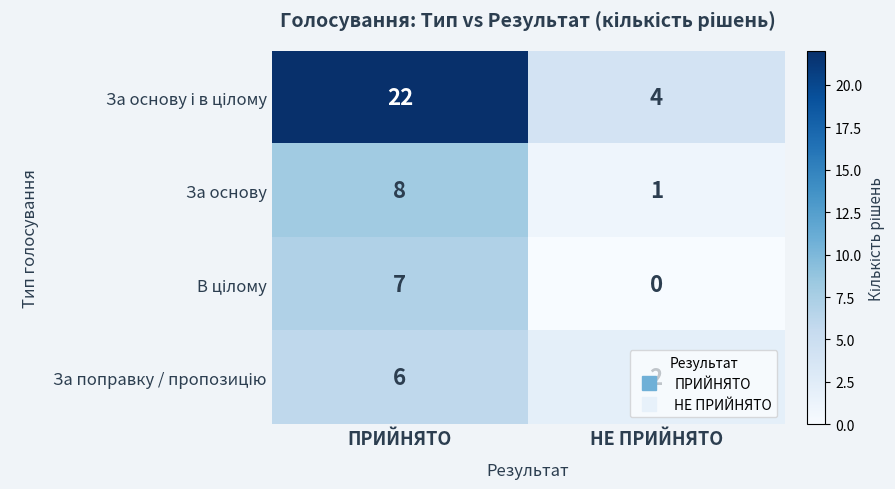

How many series are shown in this chart?

4